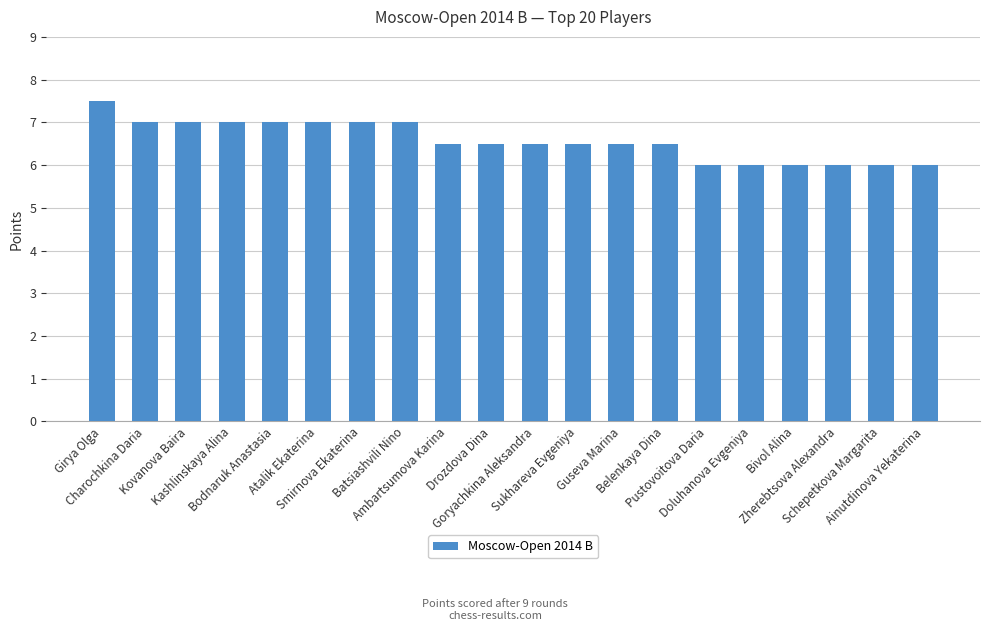

What is the minimum value shown in the chart?

6.0